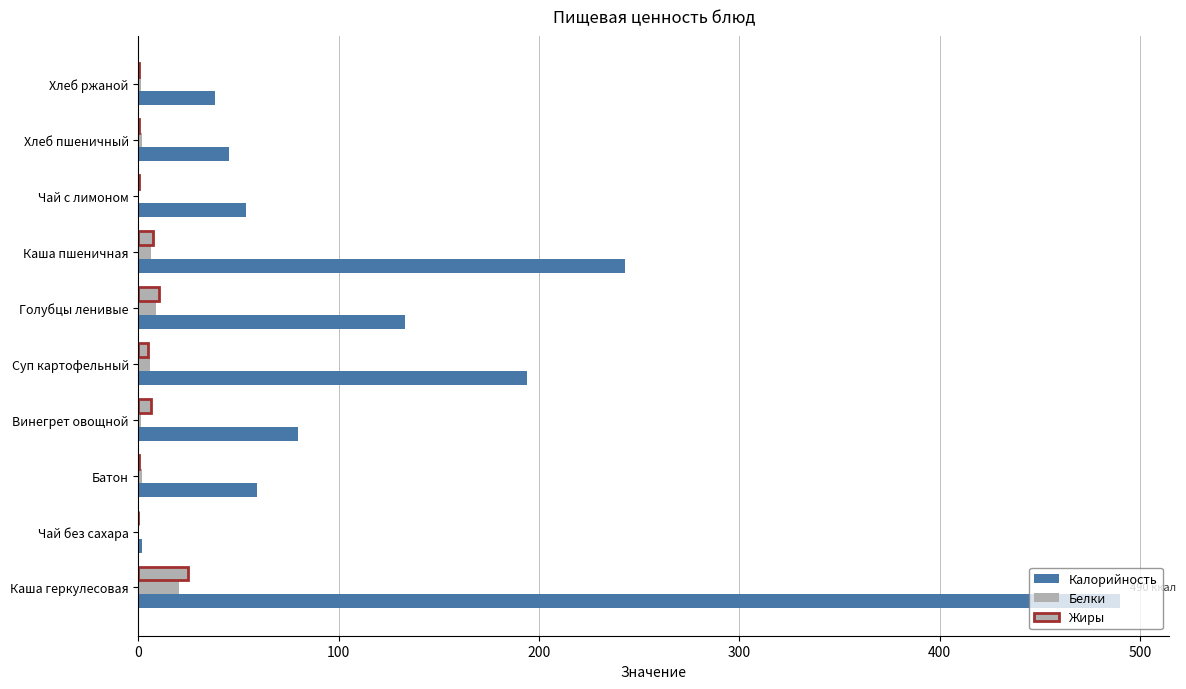

How many data points in Калорийность are above 79?

5